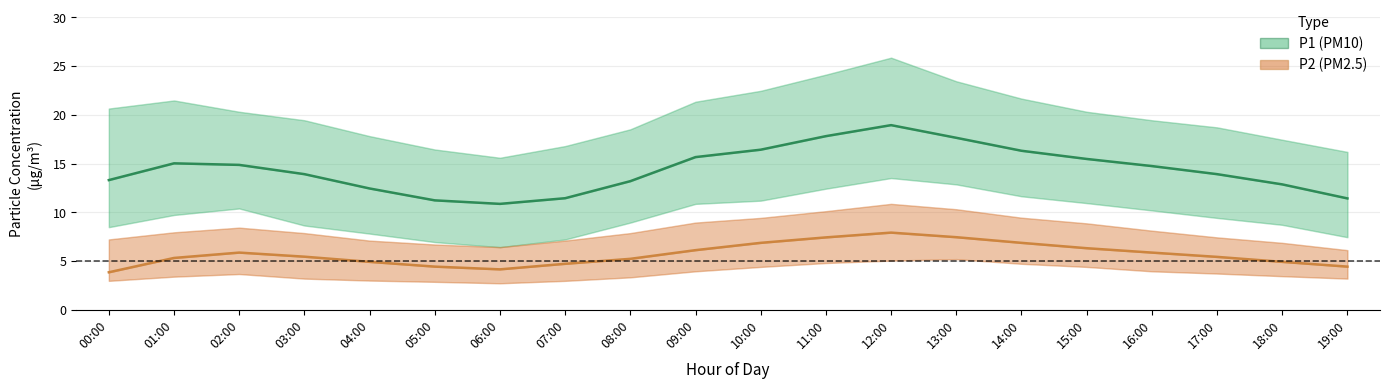

What is the label of the 17th point from the right?

03:00